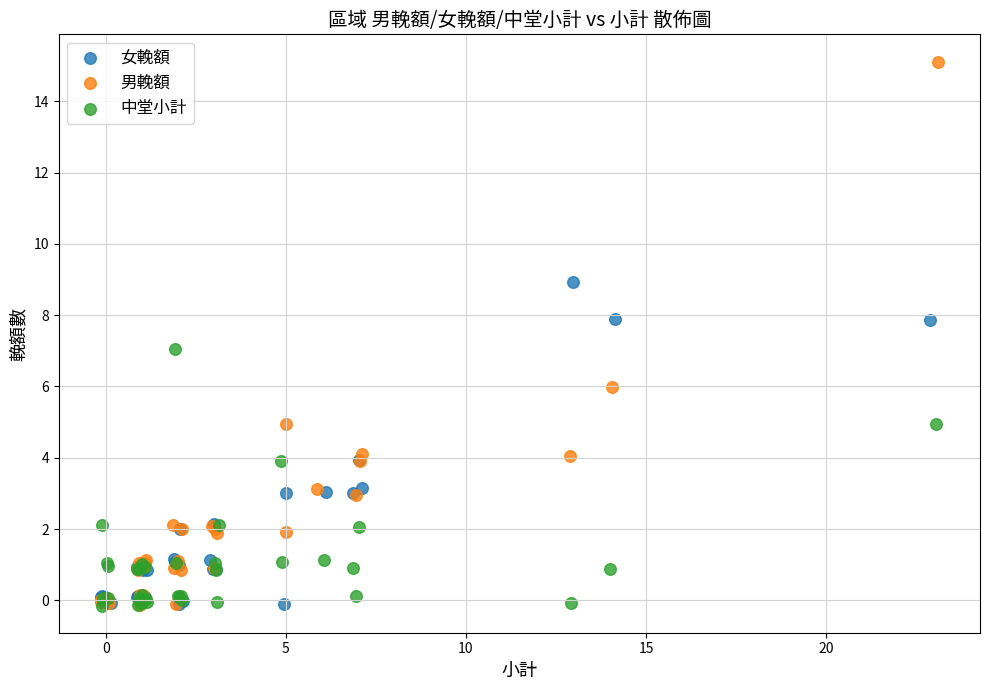

Which series reaches the maximum Y coordinate?

男輓額